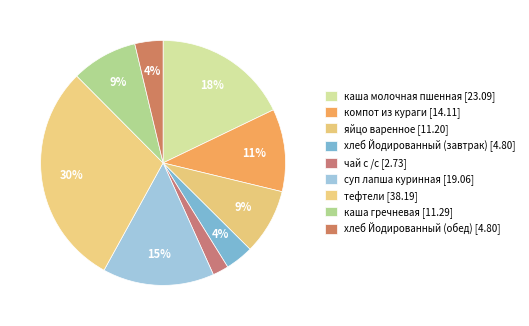

Is it true that суп лапша куринная is 2% of the pie?

False